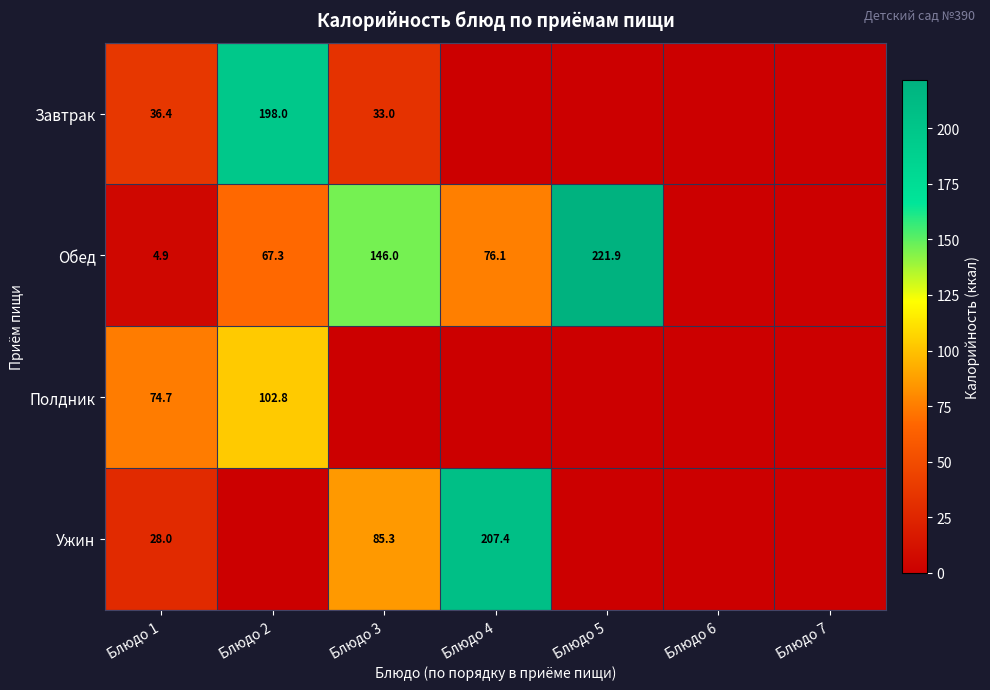

The Завтрак series shows 33.0 at Блюдо 3. True or false?

True